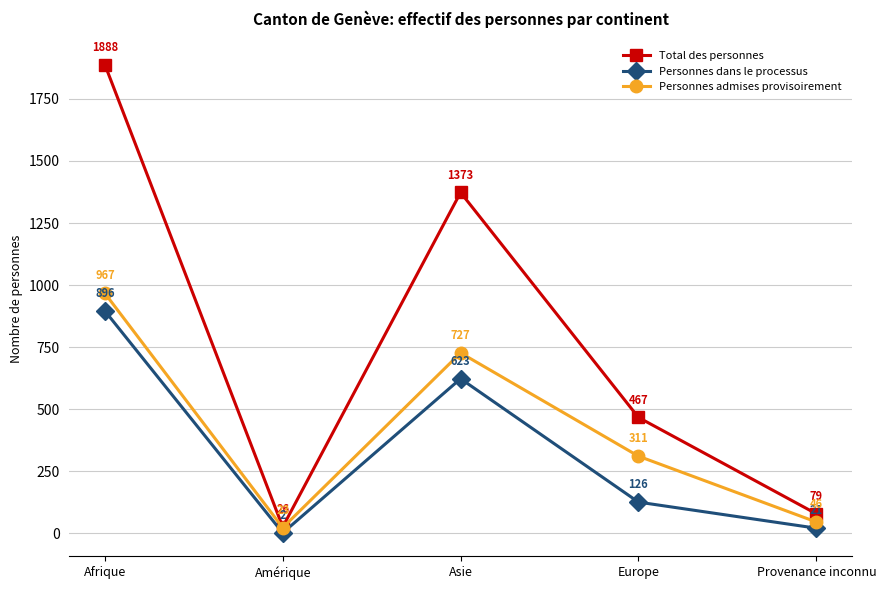

How many interior local valleys does the Personnes dans le processus series have?

1